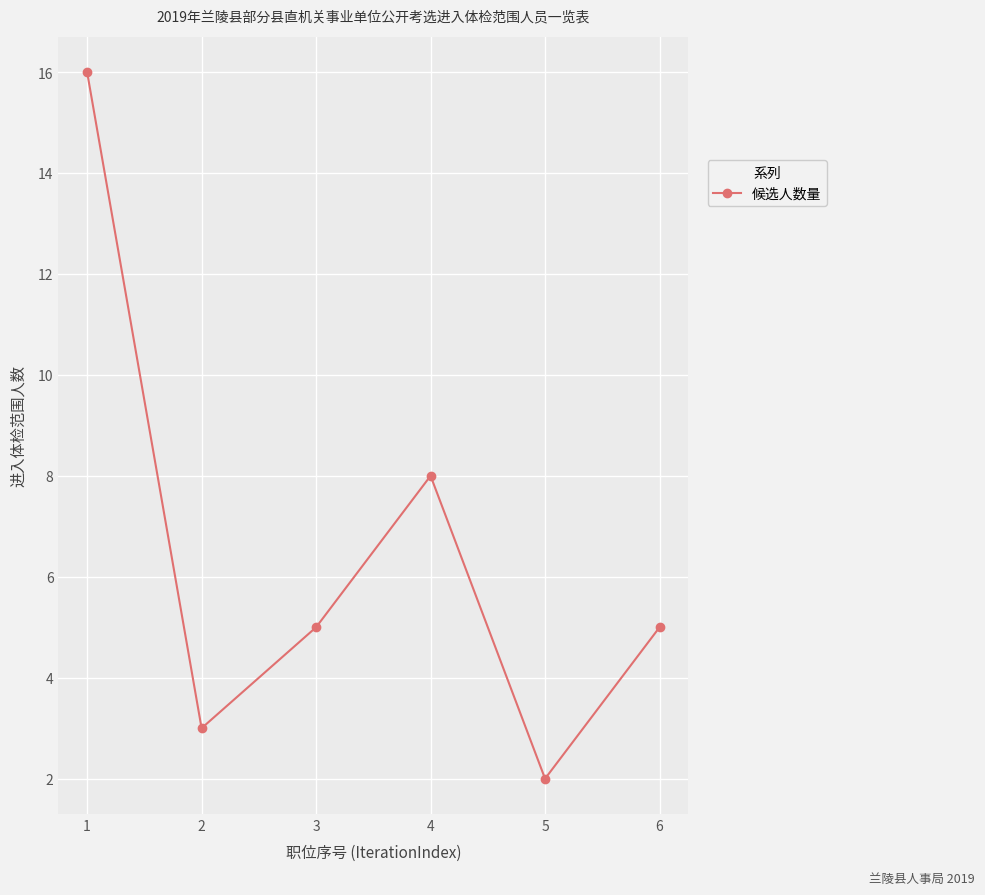

How many interior local valleys (lower than both neighbors) does the data have?

2